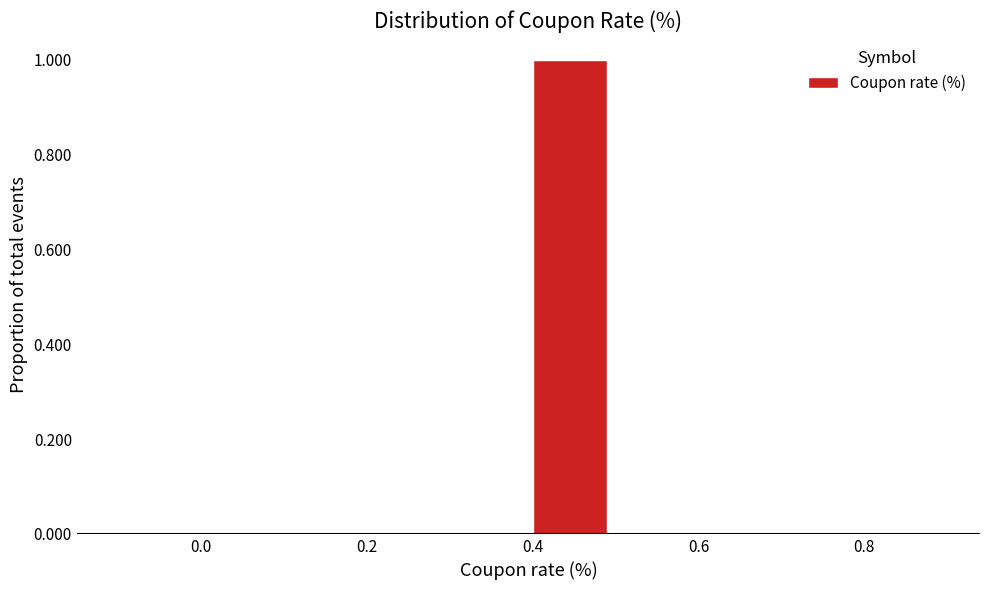

Reading left to right, list every bar in this chart as the range it spans on the x-axis followed by its height. The values are not printed on the chart, so give them approximately, as read against the axis.

-0.1 to 0.0: 0
0.0 to 0.1: 0
0.1 to 0.2: 0
0.2 to 0.3: 0
0.3 to 0.4: 0
0.4 to 0.5: 1
0.5 to 0.6: 0
0.6 to 0.7: 0
0.7 to 0.8: 0
0.8 to 0.9: 0